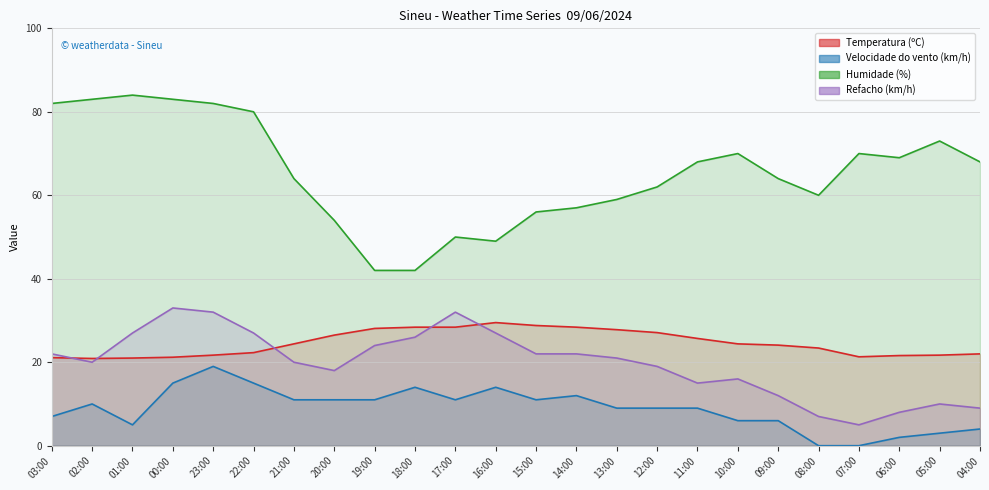

How many values in the Refacho (km/h) line series exceed 21?

11